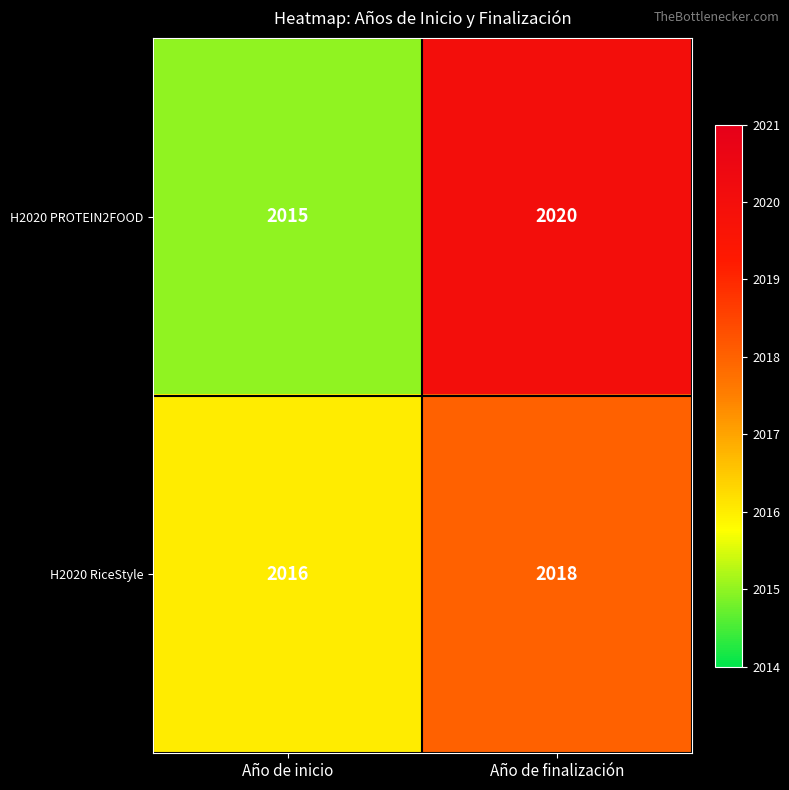

What is the greatest value displayed?

2020